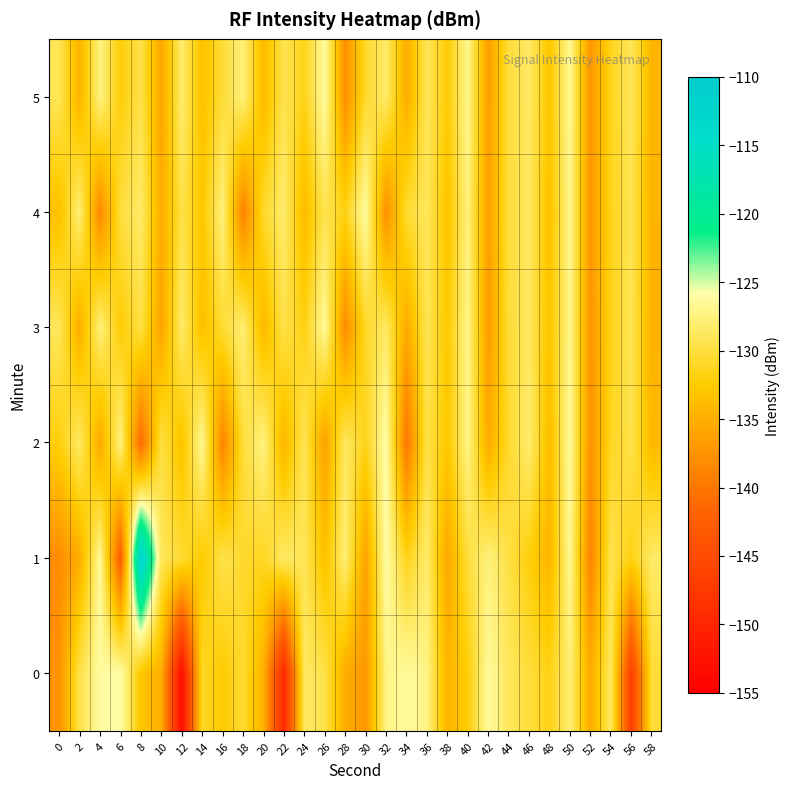

Rank the series by their maximum value, from lowest to highest.

3, 5, 4, 0, 2, 1